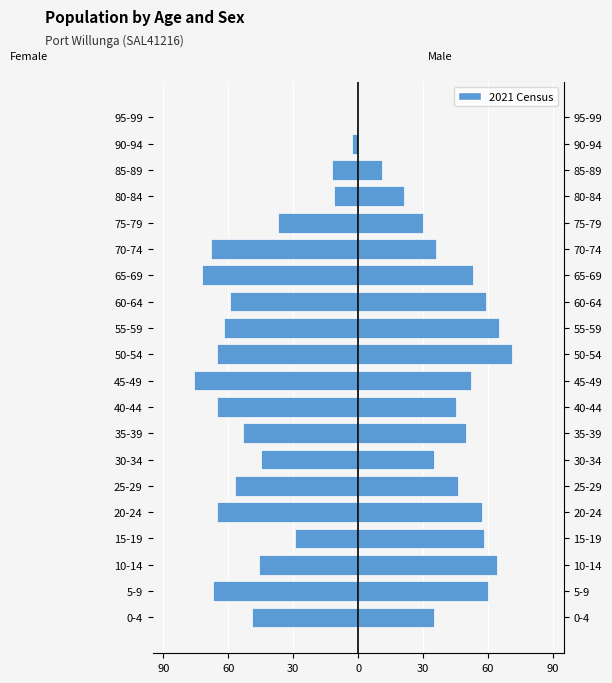

Which series has the largest total across all categories?

Males